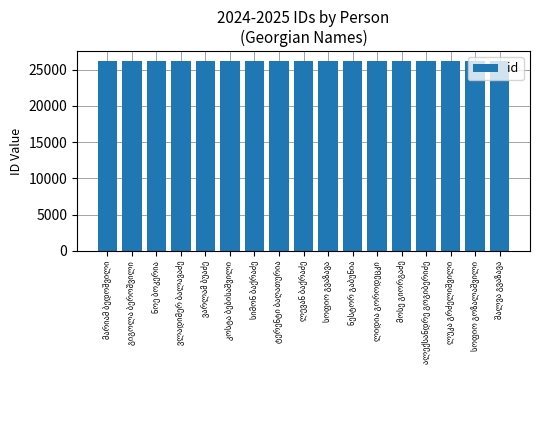

What is the smallest value displayed?

26186